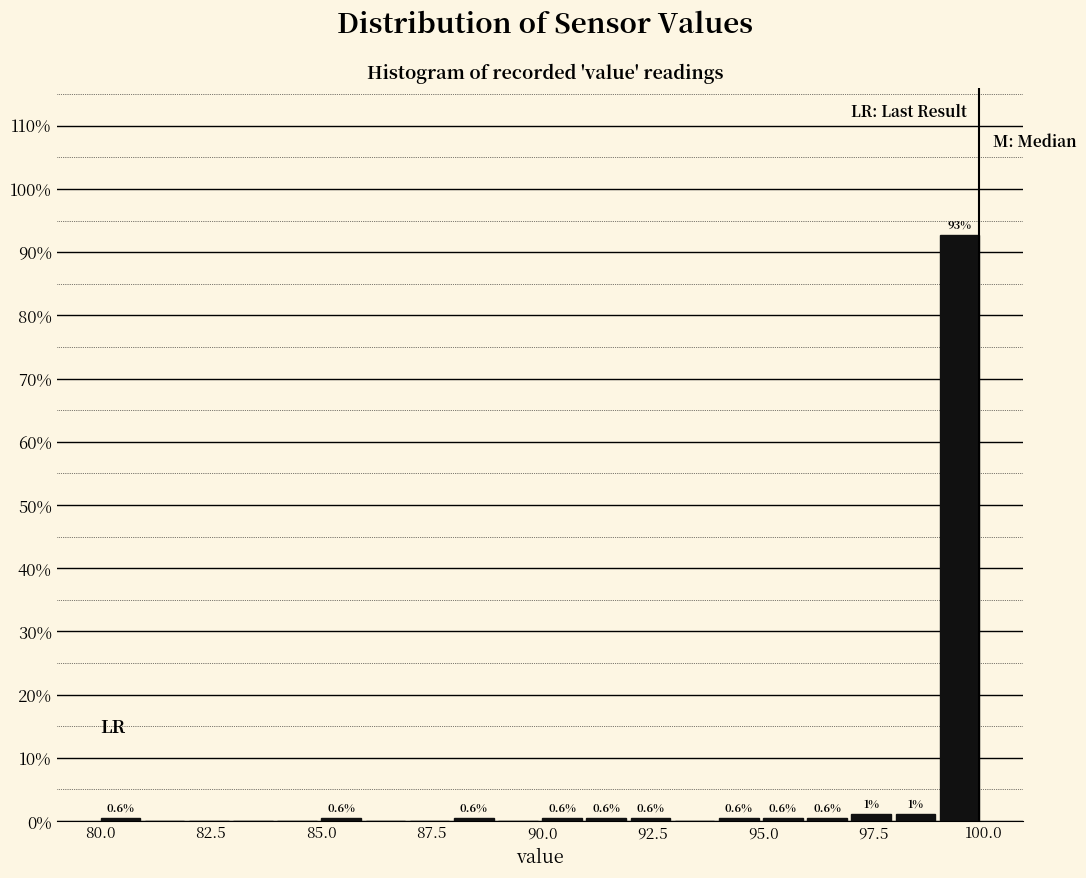

Read against the x-axis, roughly where is the centre of the tallest bar?

99.5